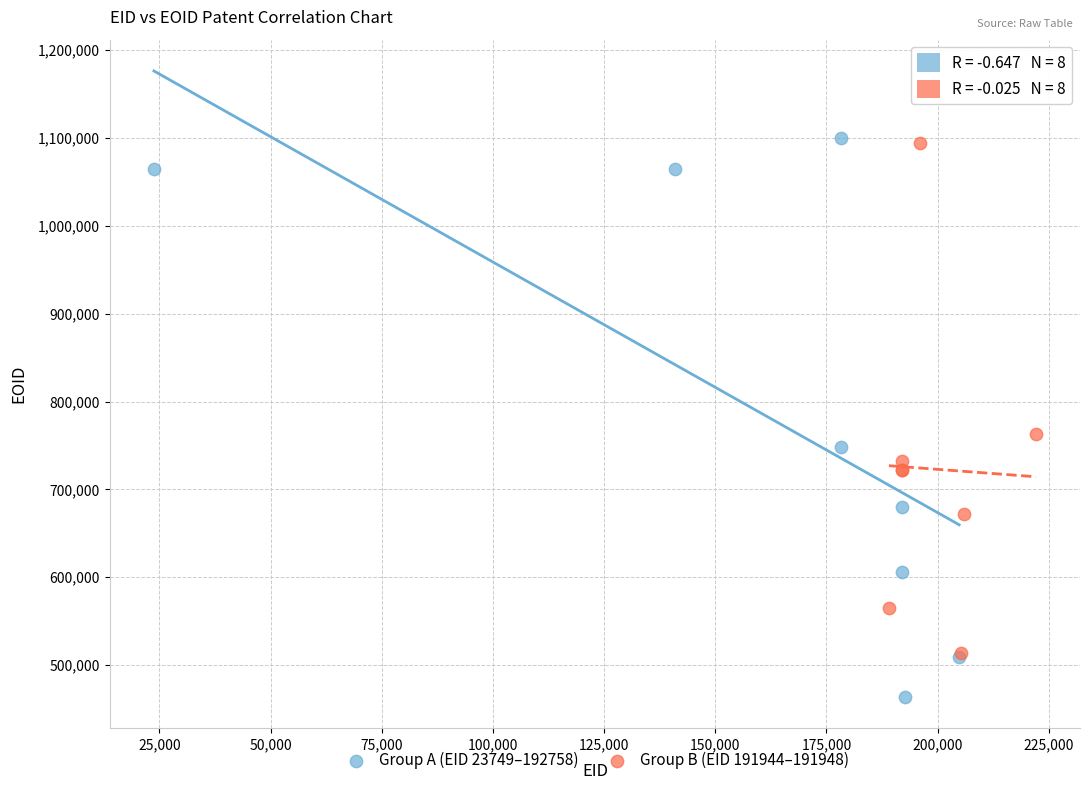

Which series reaches the minimum Y coordinate?

Group A (EID 23749–192758)